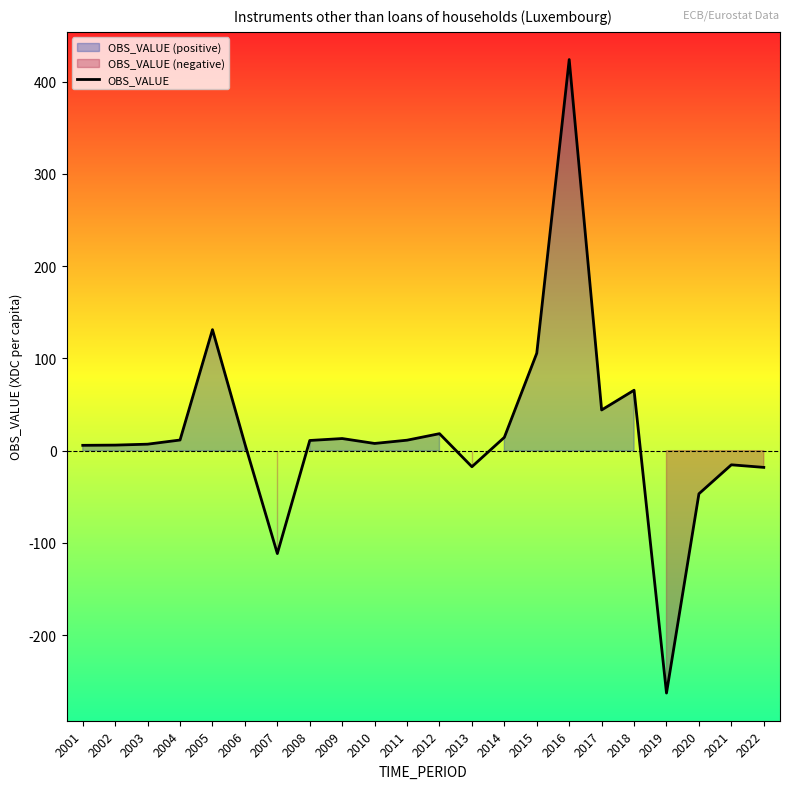

At which label does the data first exceed 11?

2004